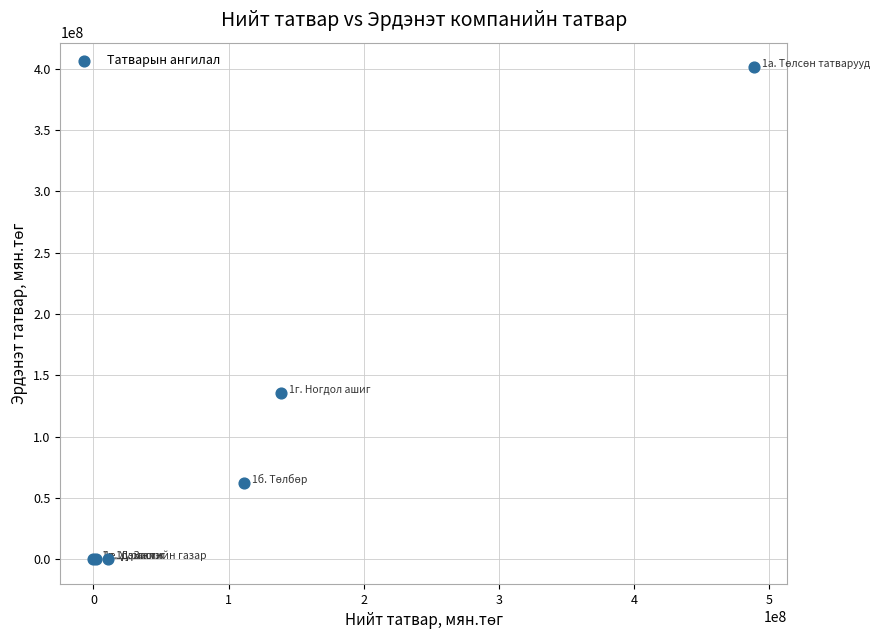

What Y value in the scatter plot is closest to 200645575?

135578390.7